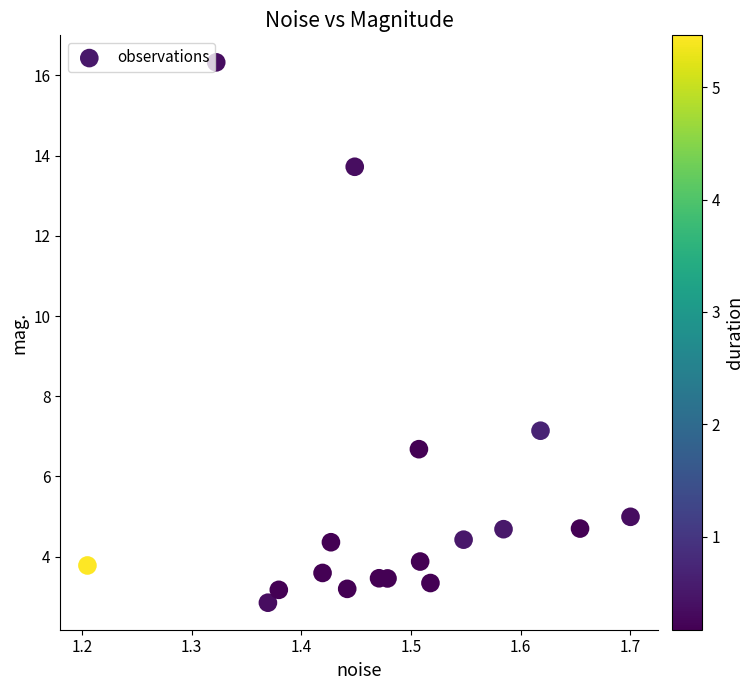

What is the range of Y values (max minus min)?

13.5